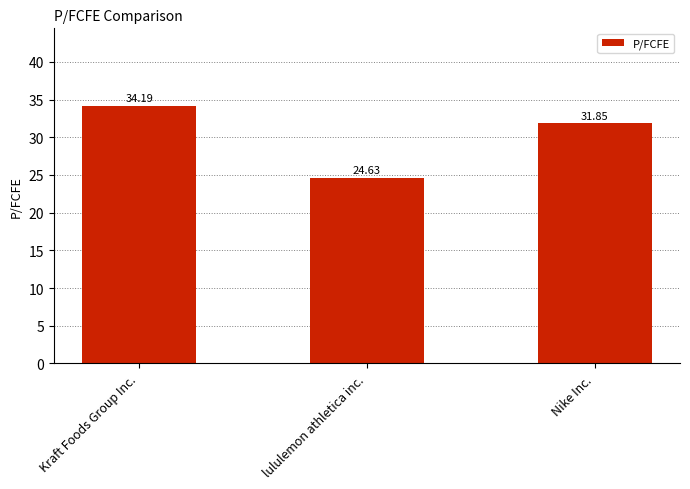

What is the change in value from Kraft Foods Group Inc. to Nike Inc.?

-2.3